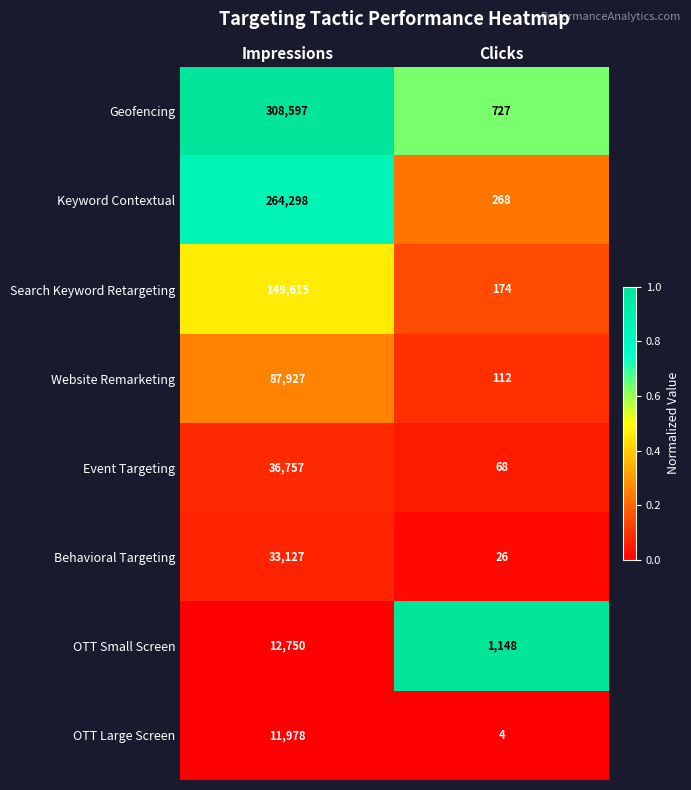

The Search Keyword Retargeting series shows 174 at Clicks. True or false?

True